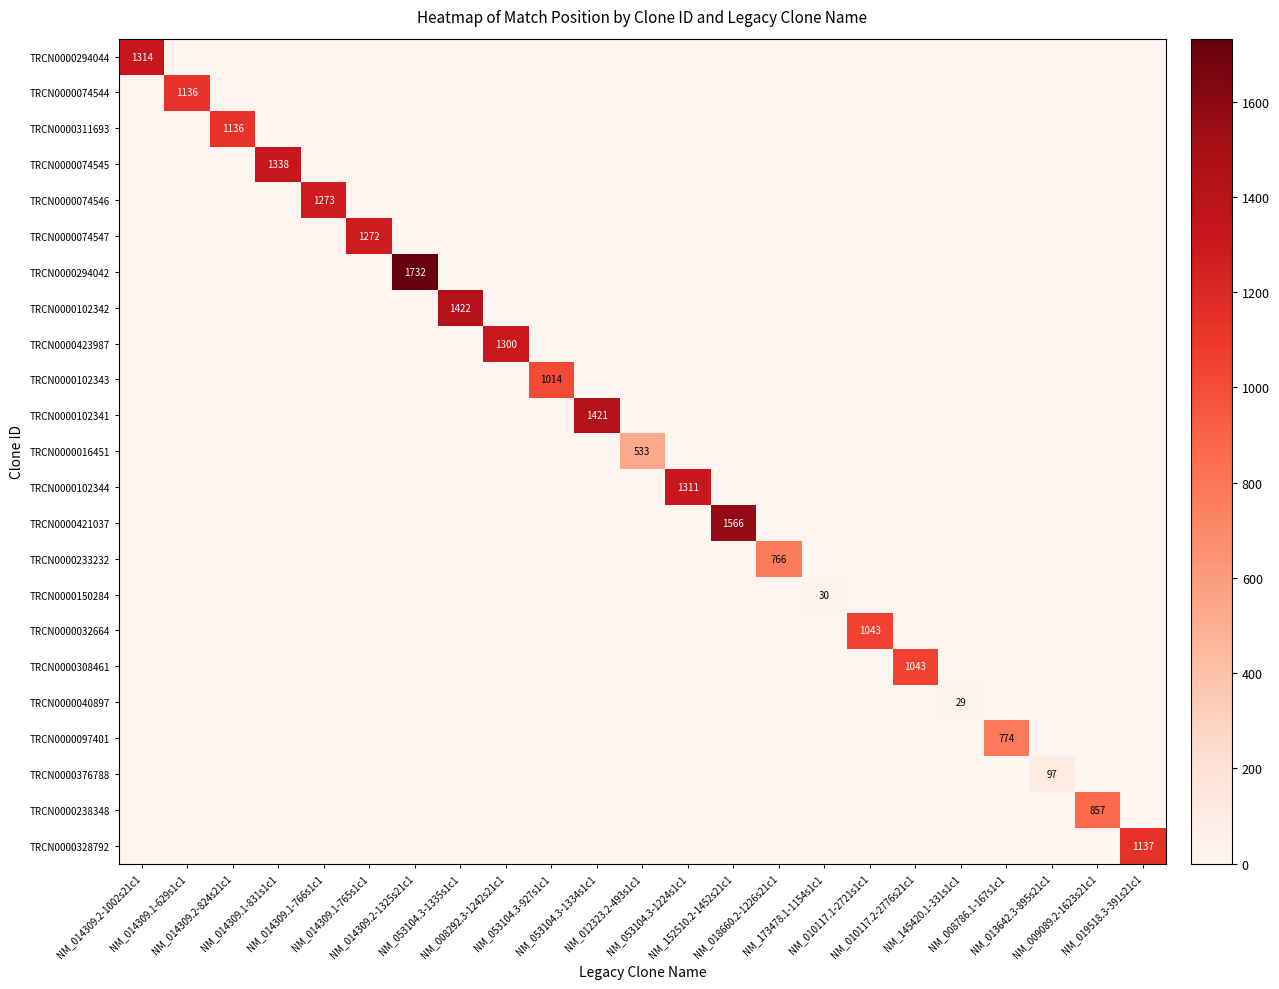

Which series has the largest total across all categories?

TRCN0000294042